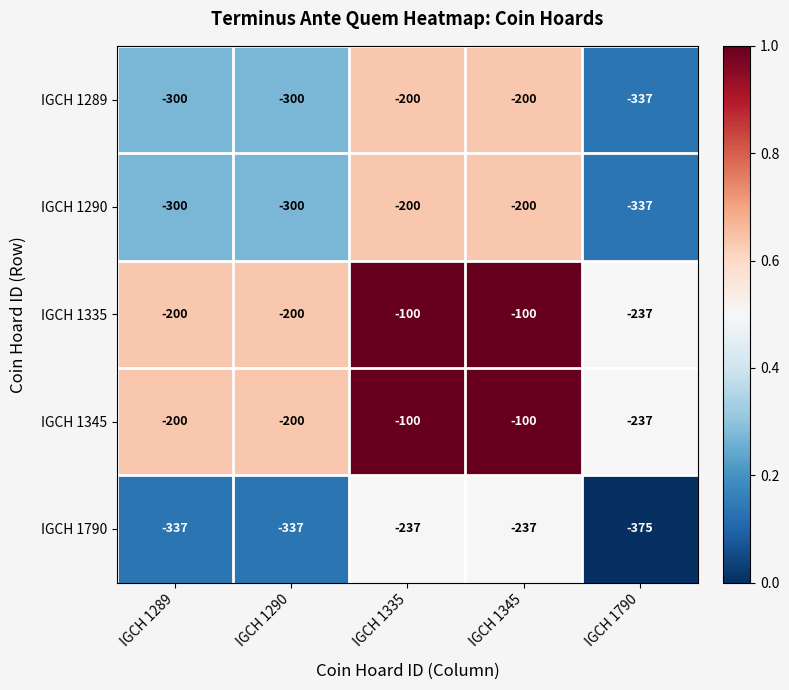

What is the total value across all series at IGCH 1790?

-1523